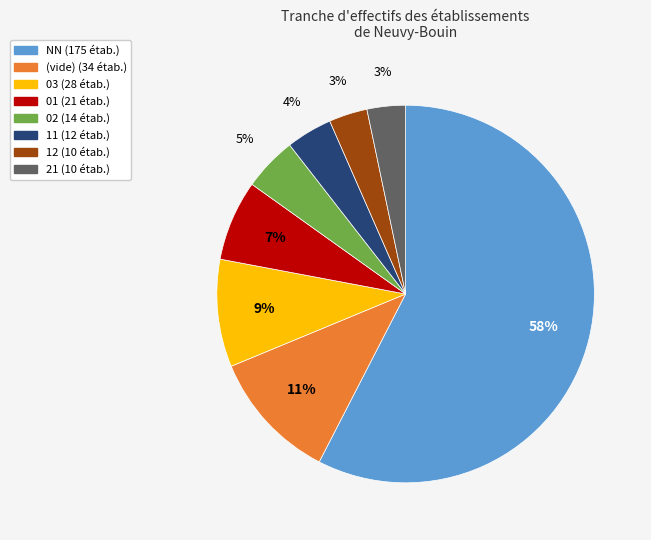

Does any single category account for the majority?

Yes